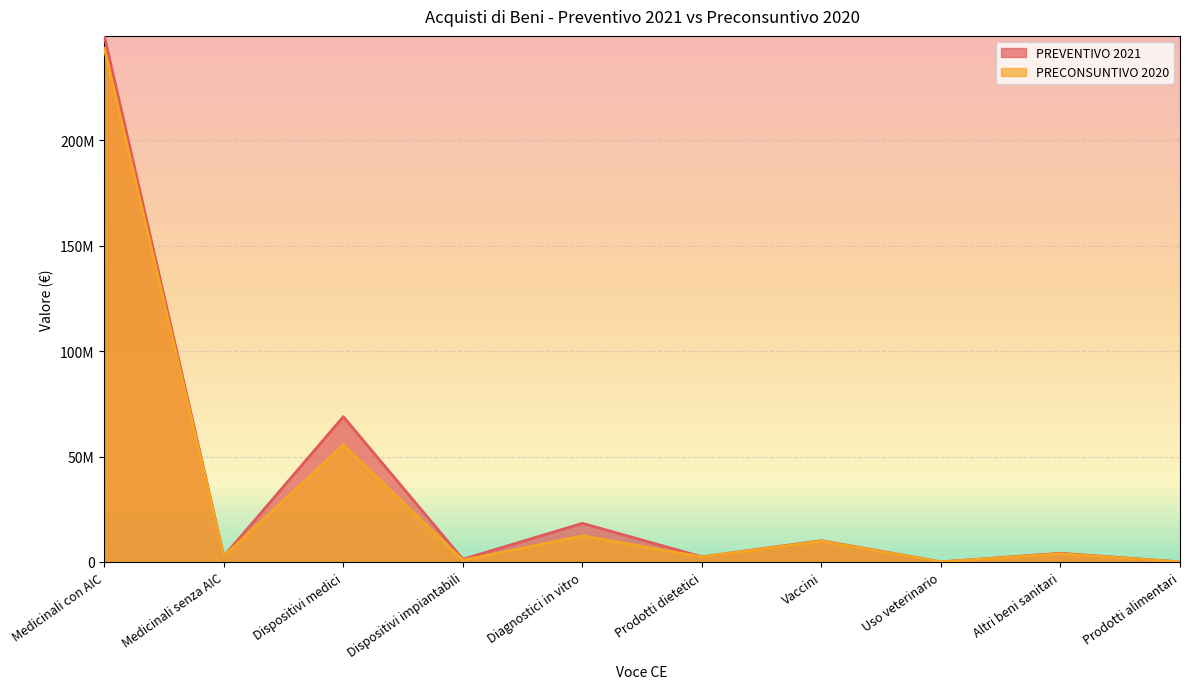

Where do PREVENTIVO 2021 and PRECONSUNTIVO 2020 first cross each other?

Medicinali con AIC and Medicinali senza AIC